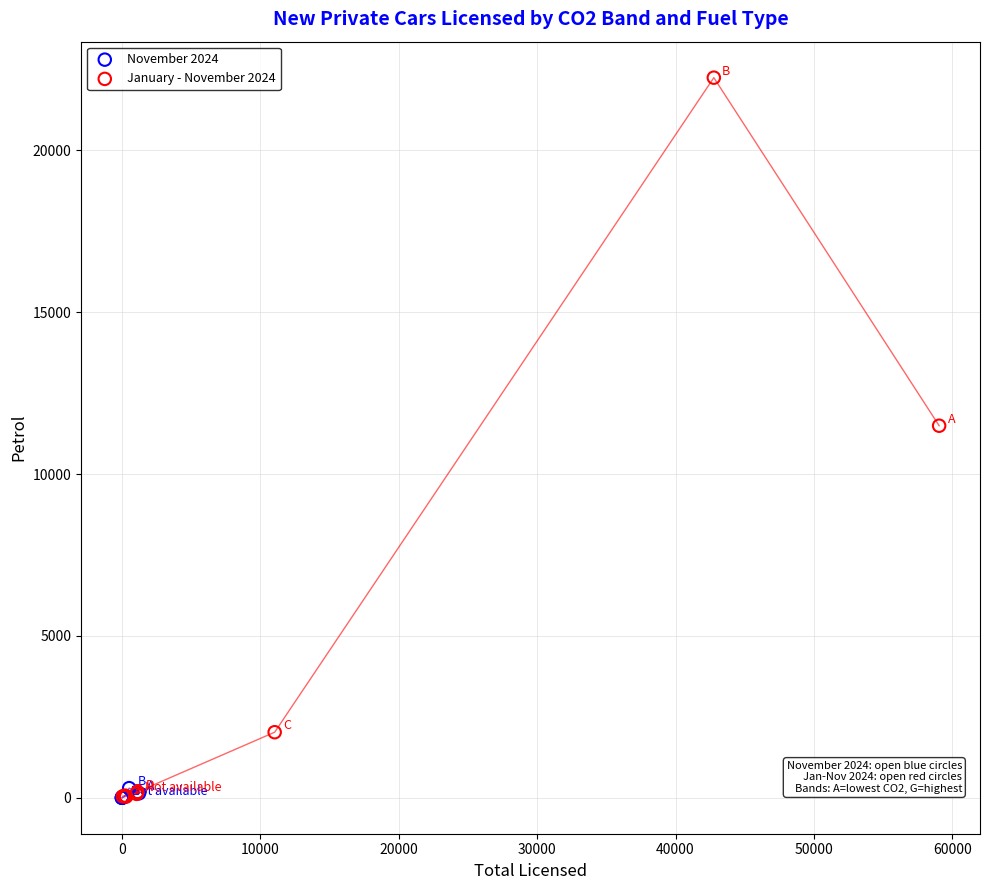

Which series reaches the maximum Y coordinate?

January - November 2024